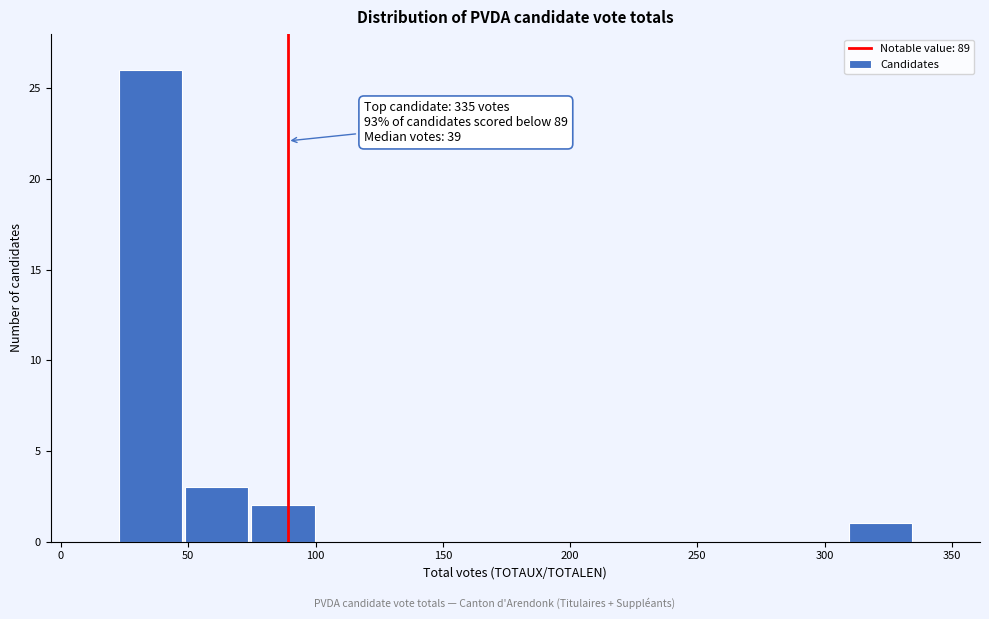

Over which range of the x-axis is the bar tallest?

20 to 50